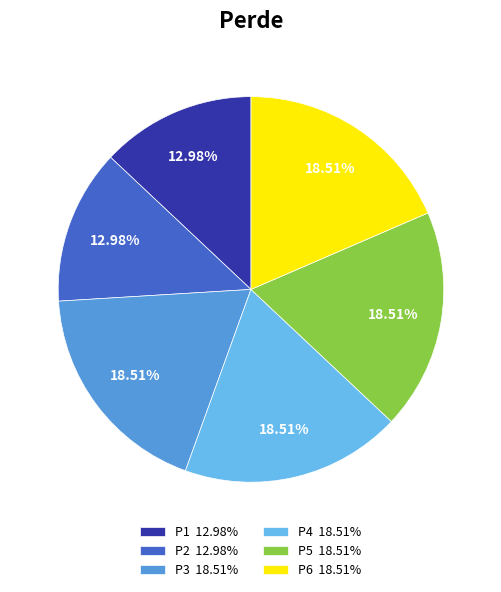

The P5 slice represents 26% of the pie. True or false?

False